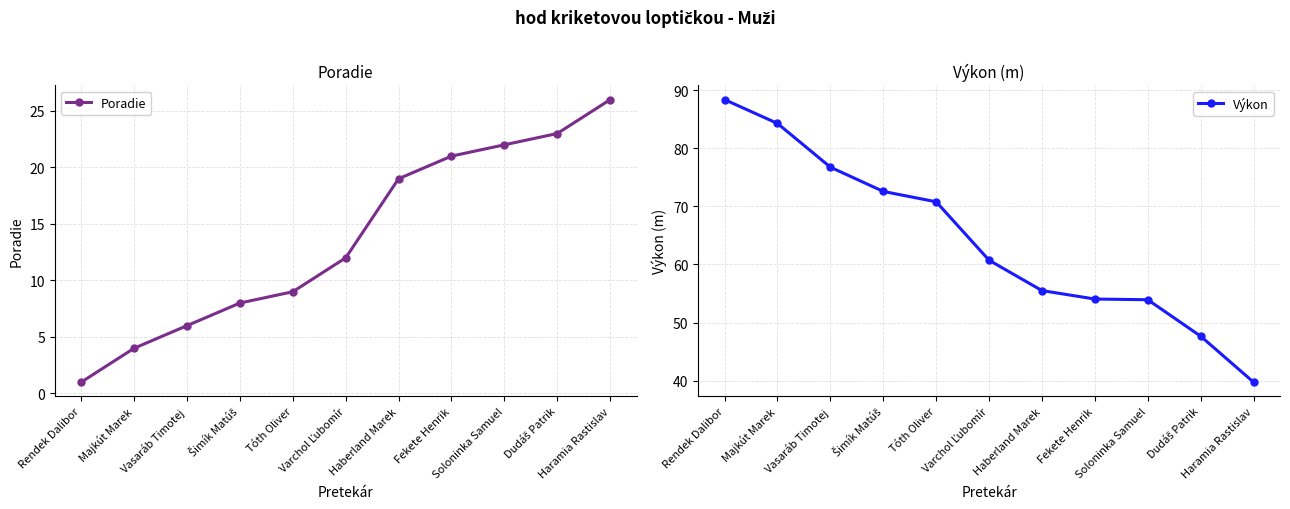

List the series in order of their overall mean, lowest first.

Poradie, Výkon